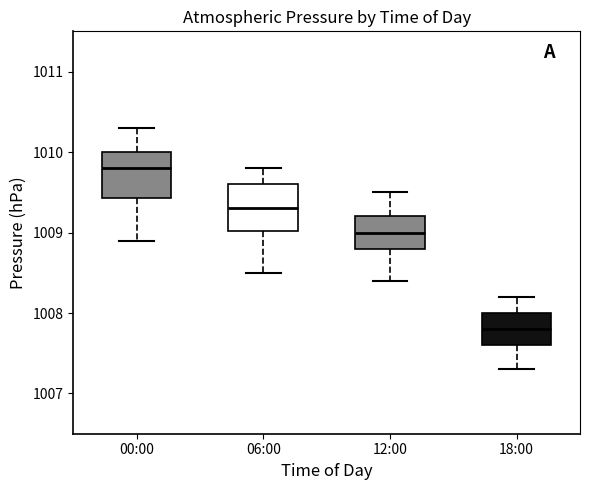

Reading left to right, transcribe this box plot: for each box, give where its median line is, the range the box spans, and where its two whiskers end, as read against the y-axis. The values are not printed on the chart, so give them approximately, as read against the axis.

00:00: median 1009.8, box 1009.4 to 1010.0, whiskers 1008.9 to 1010.3
06:00: median 1009.3, box 1009.0 to 1009.6, whiskers 1008.5 to 1009.8
12:00: median 1009.0, box 1008.8 to 1009.2, whiskers 1008.4 to 1009.5
18:00: median 1007.8, box 1007.6 to 1008.0, whiskers 1007.3 to 1008.2